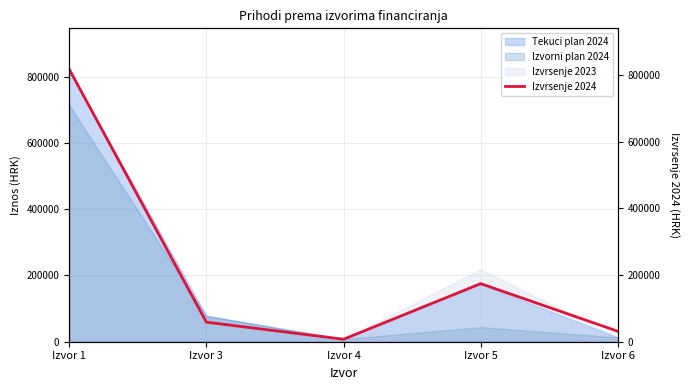

The chart shows a value of 174225.2 at Izvor 5. True or false?

True